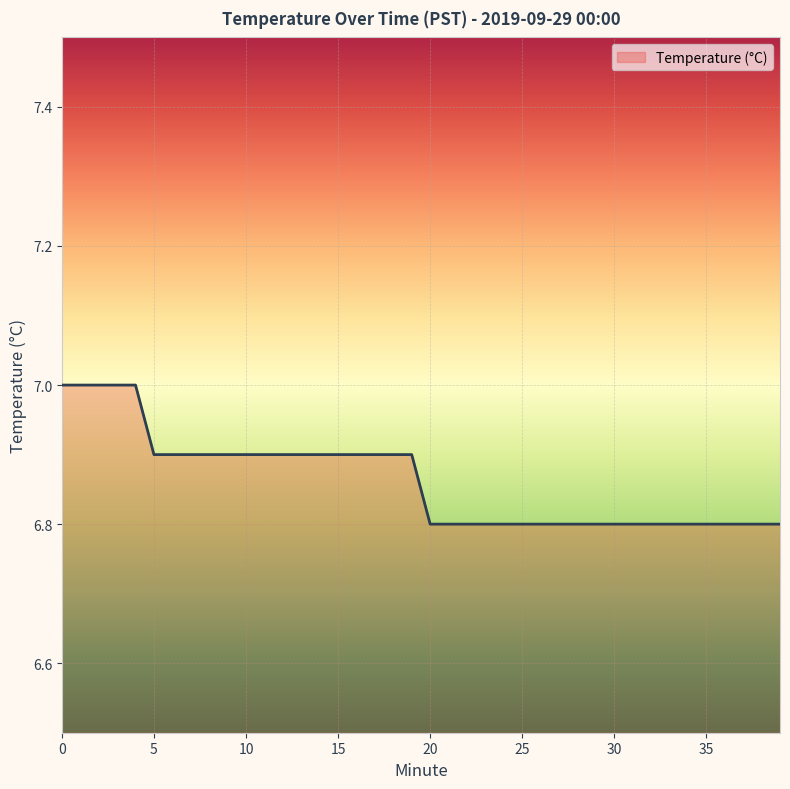

What is the maximum value shown in the chart?

7.0